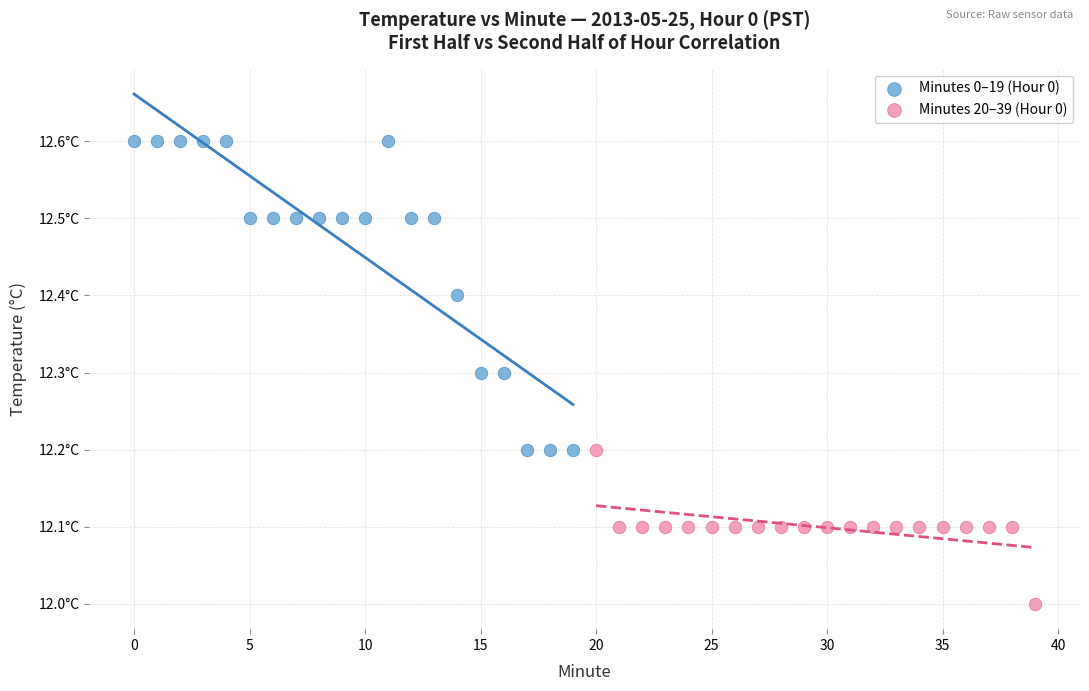

Which series has the largest Y range (max minus min)?

Minutes 0–19 (Hour 0)